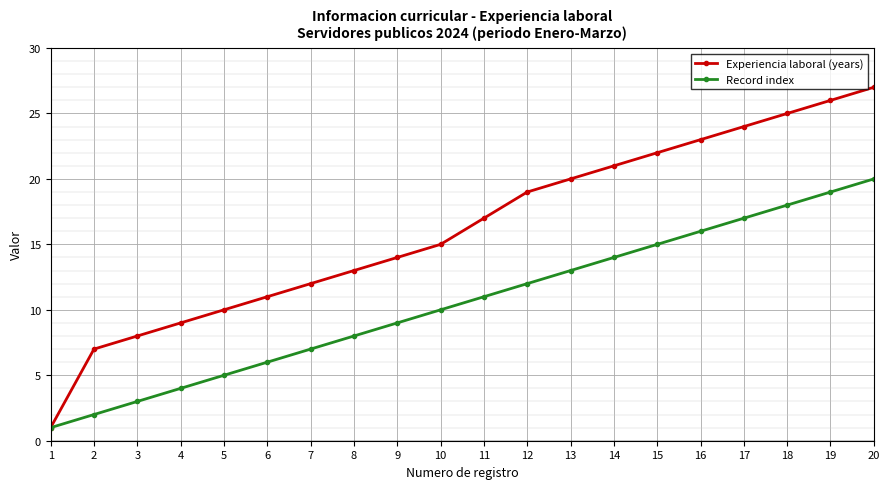

Which series has the largest total across all categories?

Experiencia laboral (years)